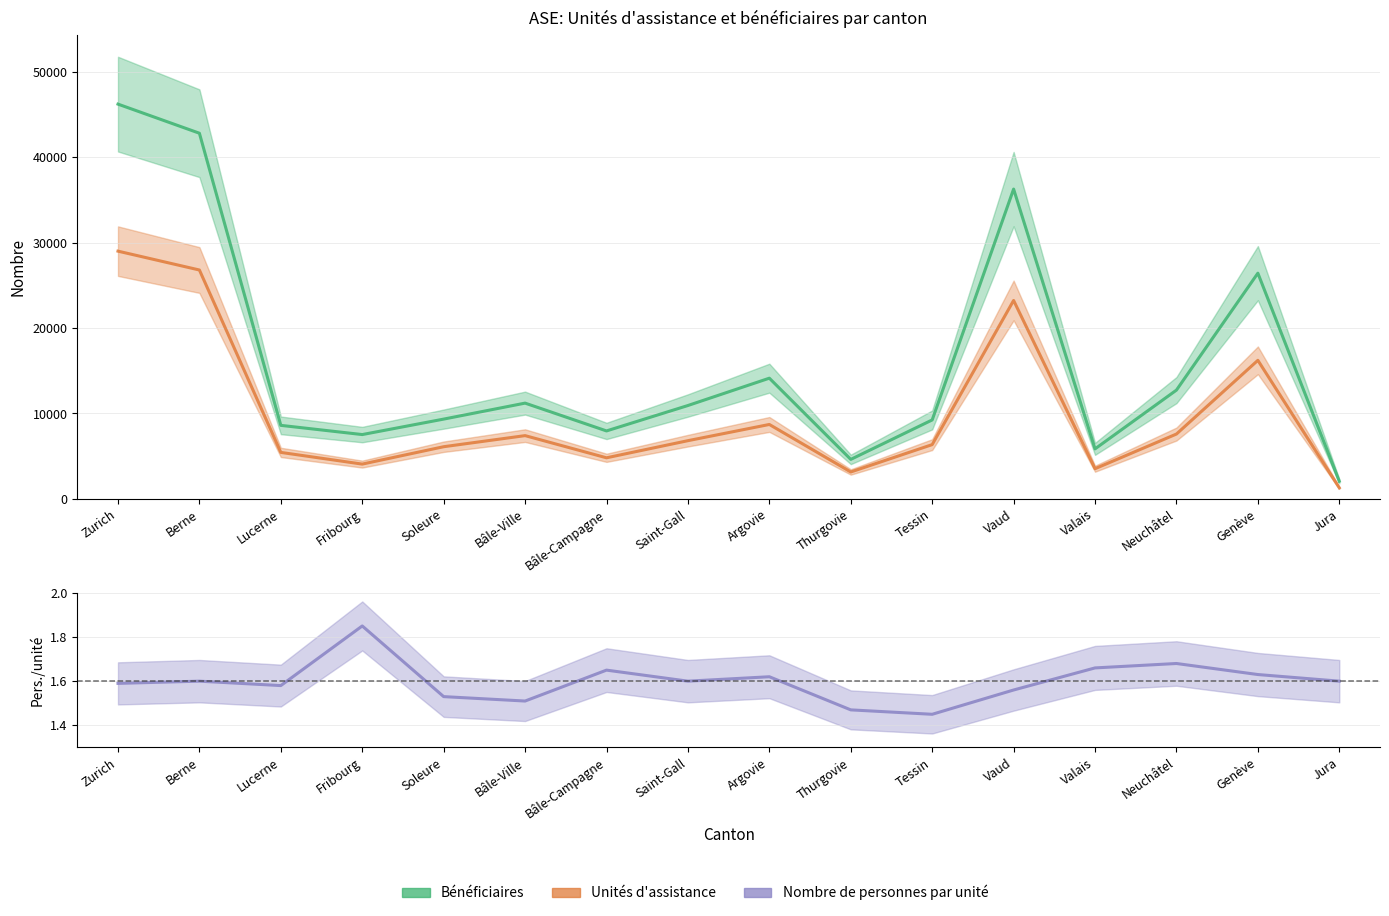

True or false: Nombre de personnes par unité has more than 2 interior local peaks.

True